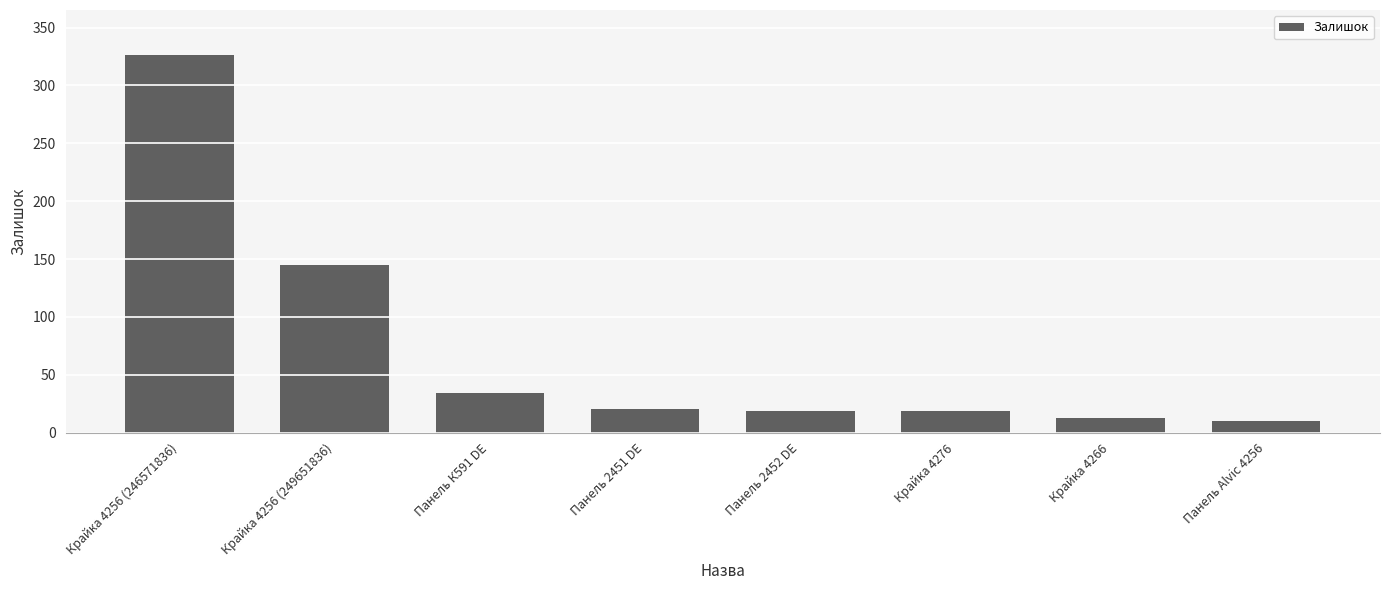

At which label does the data first exceed 20?

Крайка 4256 (246571836)